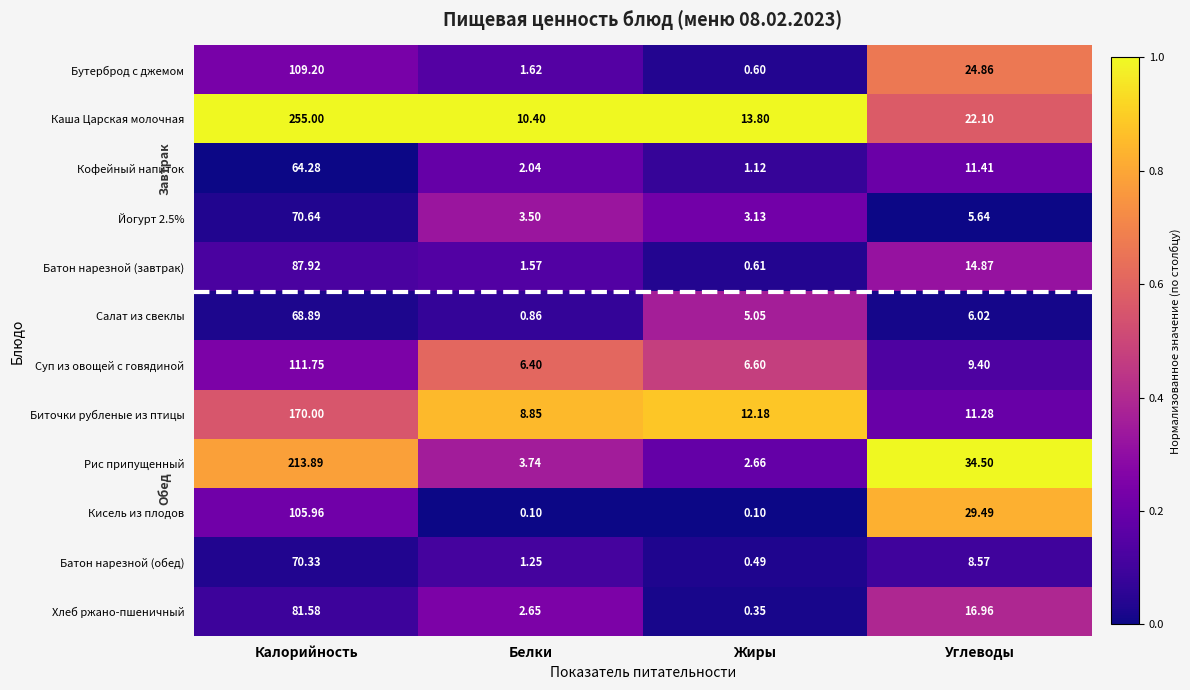

List the labels in order of Хлеб ржано-пшеничный value, smallest first.

Жиры, Белки, Углеводы, Калорийность